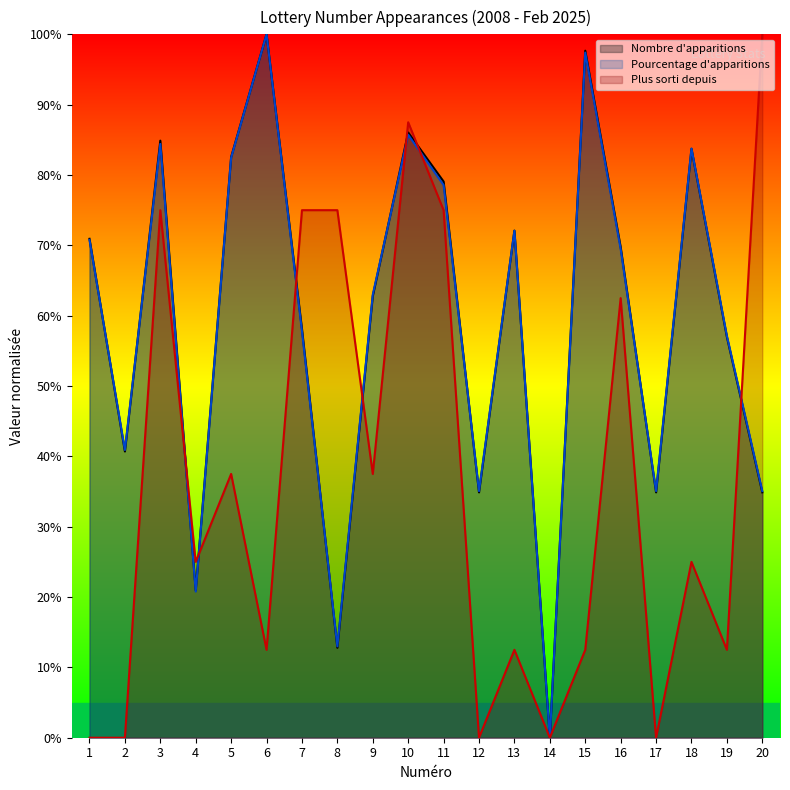

At which category is the sum across all series the highest?

10